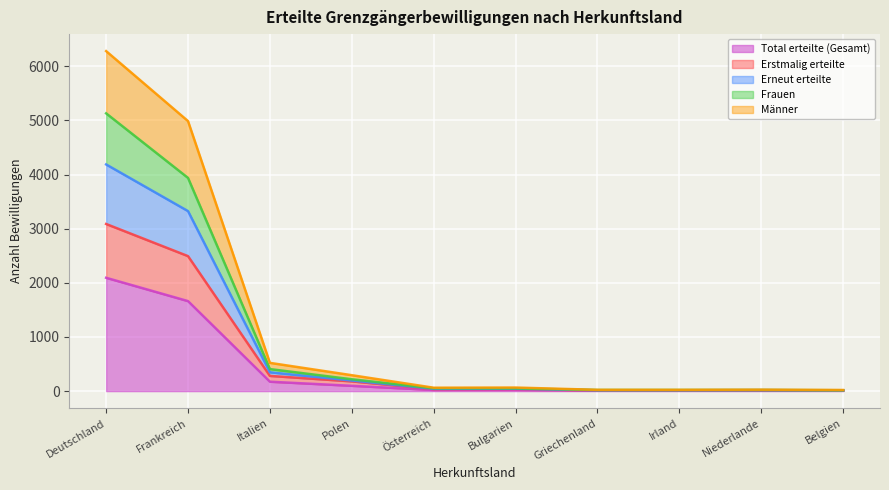

Which category has the highest value in the Total erteilte (Gesamt) series?

Deutschland